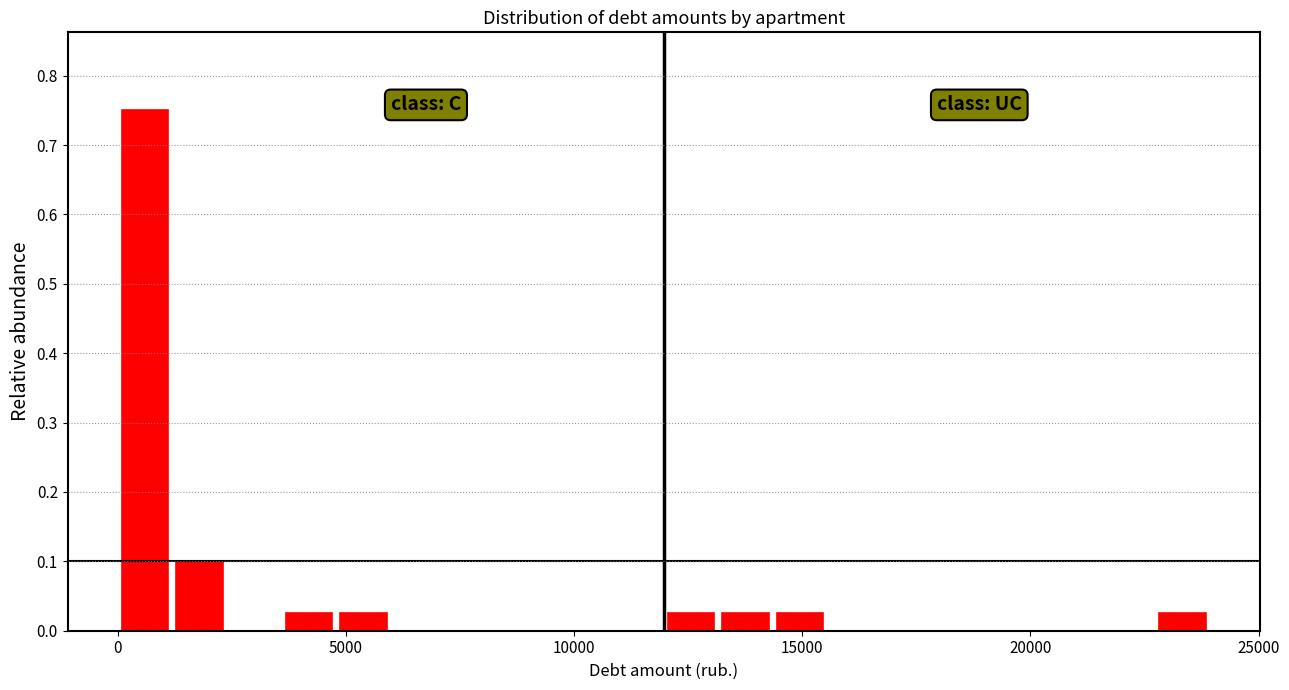

Around what value on the x-axis is the tallest bar? Give the approximate position of its centre, as read against the axis.

500